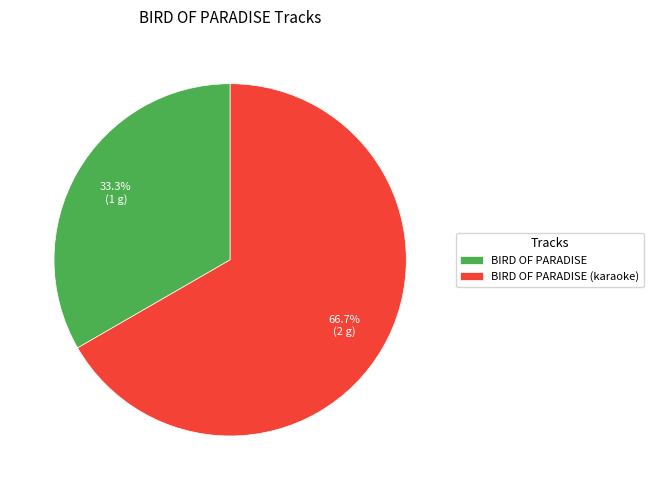

Is BIRD OF PARADISE the majority of the pie?

No